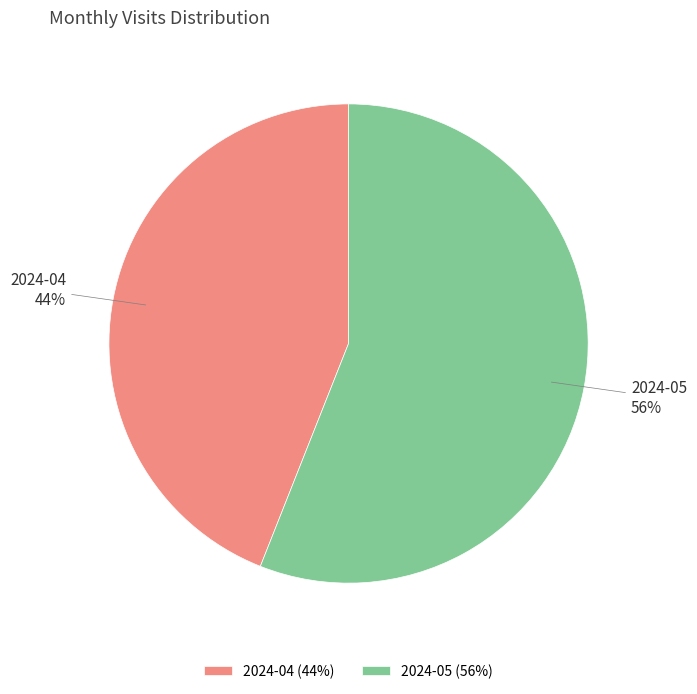

How many segments does this pie chart have?

2